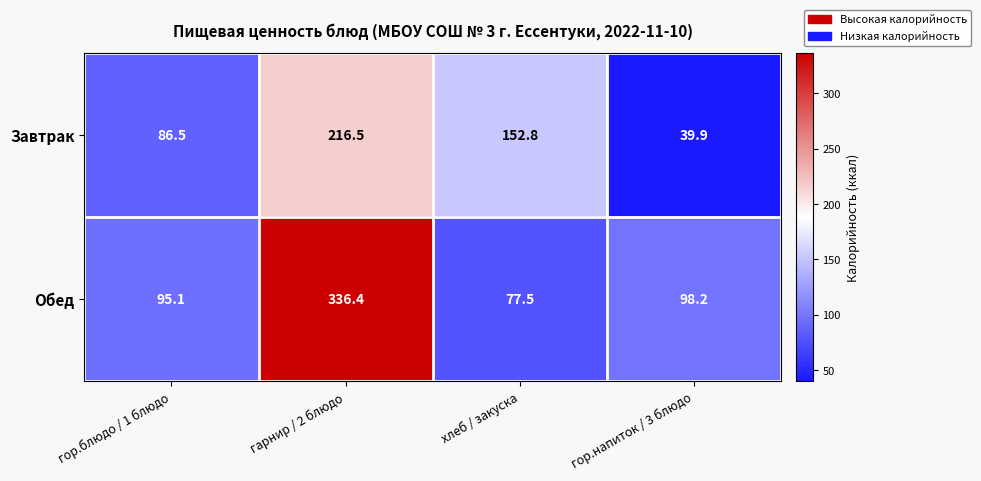

At how many categories does at least one series exceed 310?

1